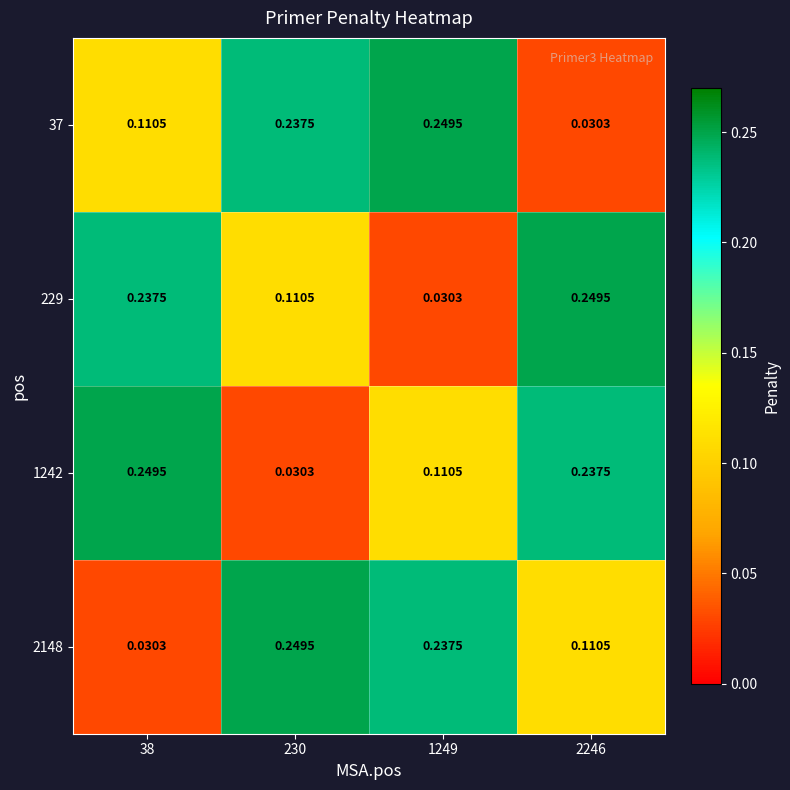

How many categories are shown in the chart?

4